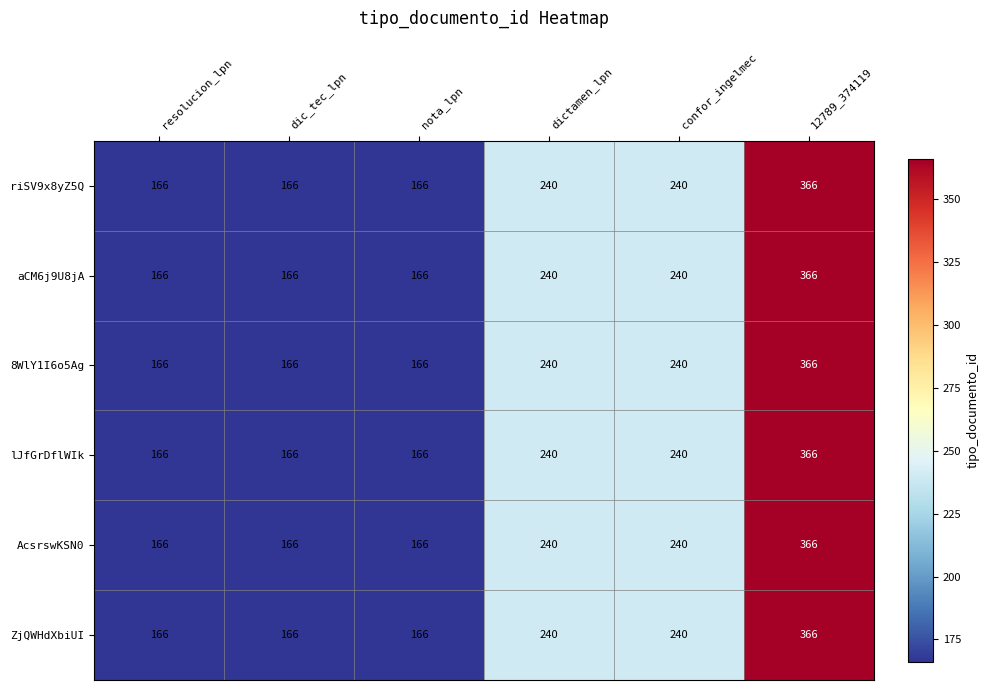

What is the lowest value of the aCM6j9U8jA series?

166